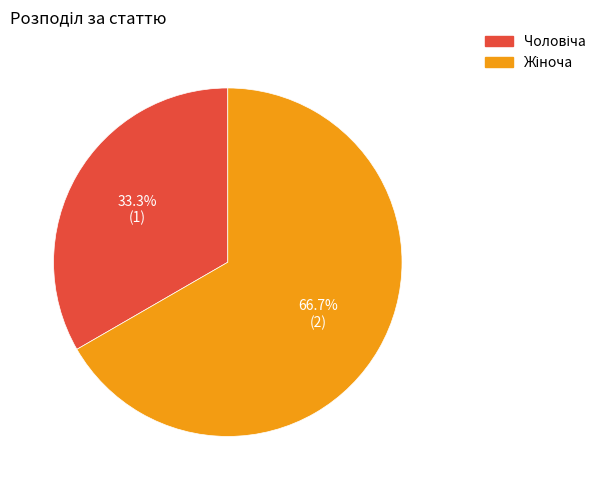

Is there any slice that represents more than half of the pie?

Yes